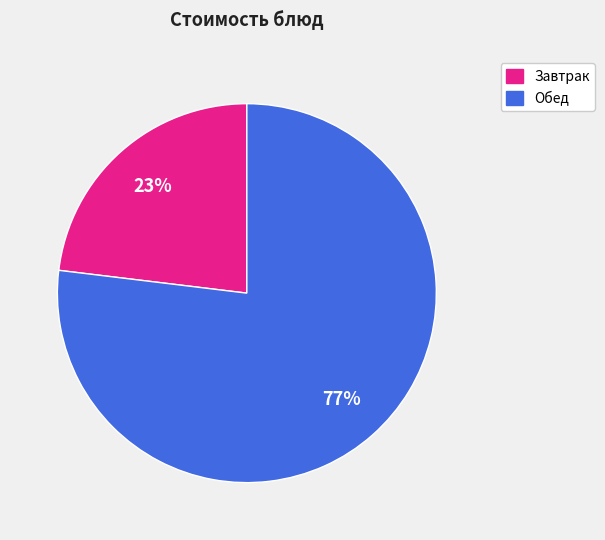

Is there any slice that represents more than half of the pie?

Yes